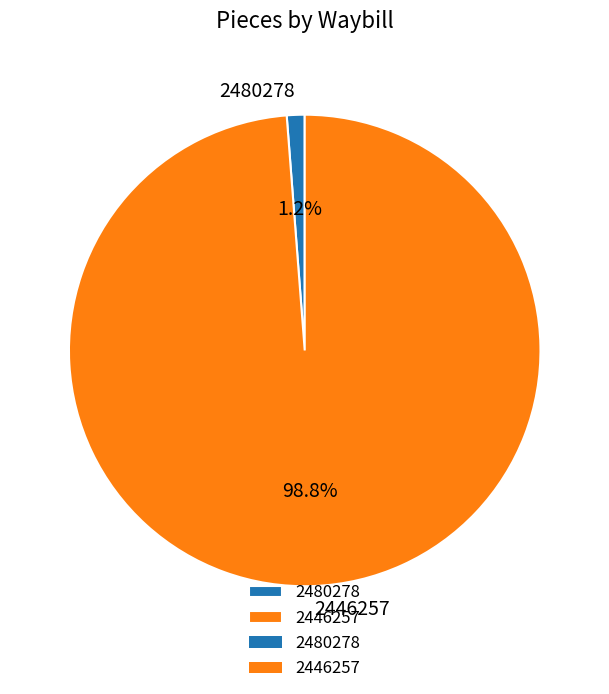

Is 2480278 the majority of the pie?

No